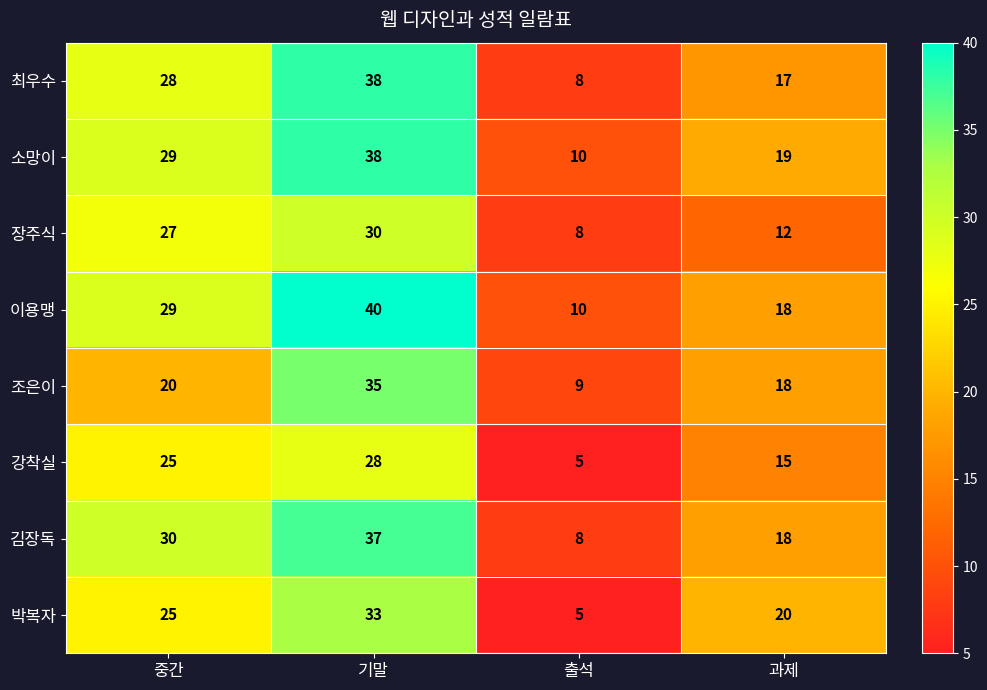

What is the spread (max minus min) of values at 중간?

10